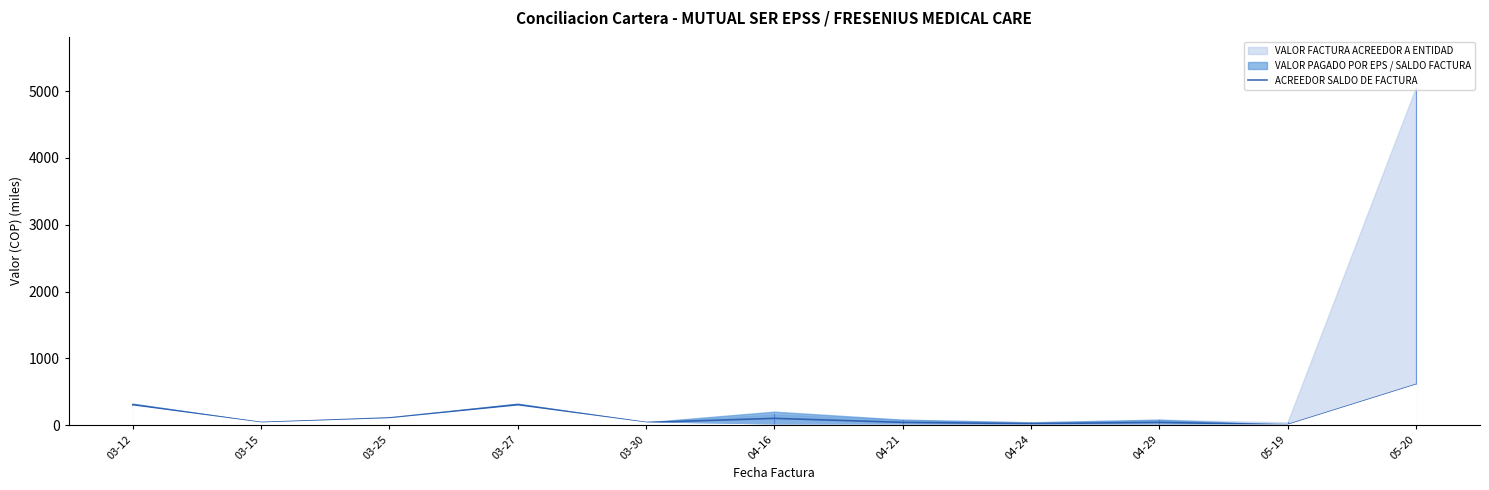

What is the difference between the maximum and minimum values?

601.6